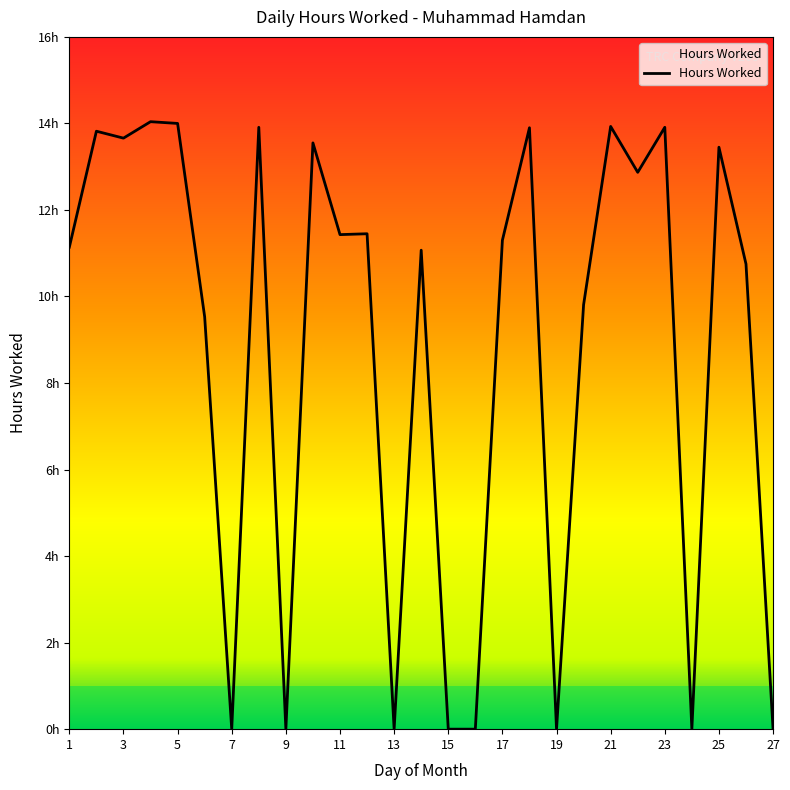

Which category has the lowest value across all series?

7